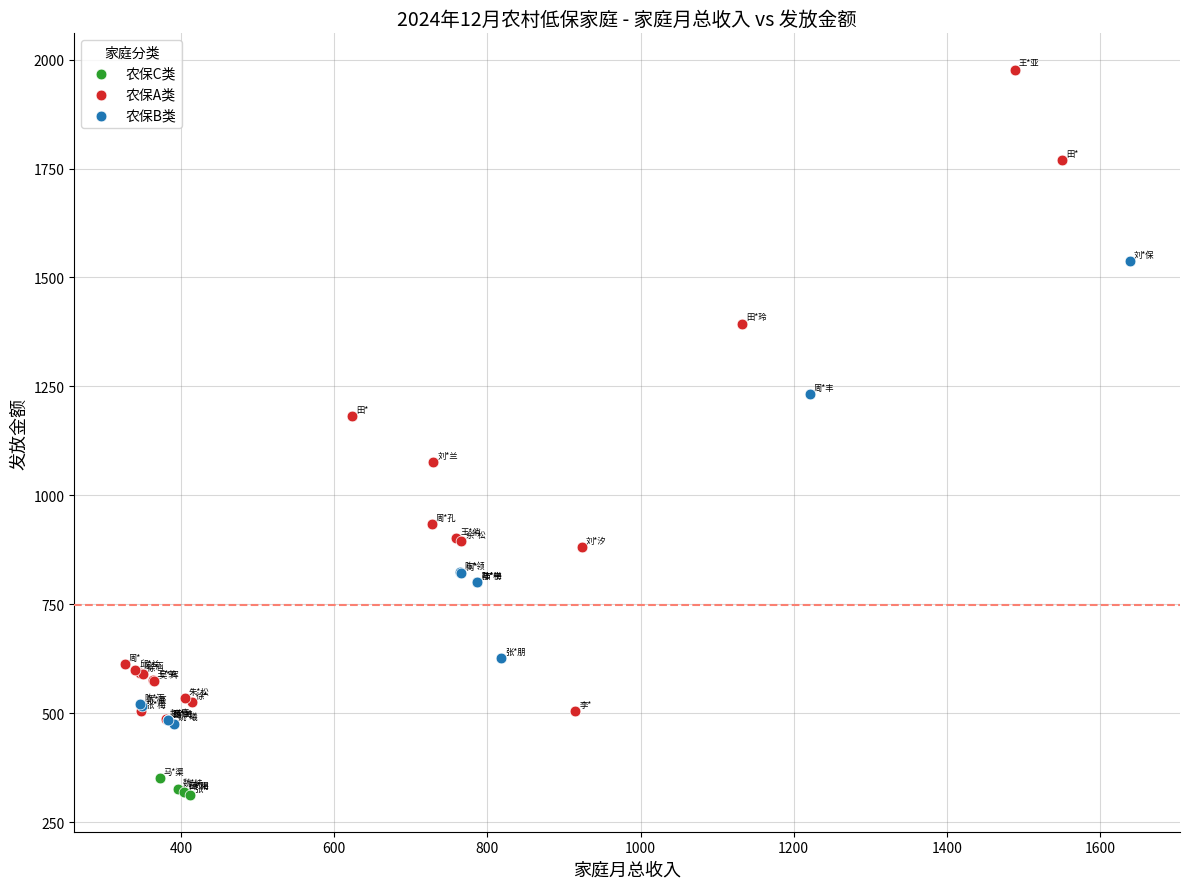

Which series reaches the maximum Y coordinate?

农保A类